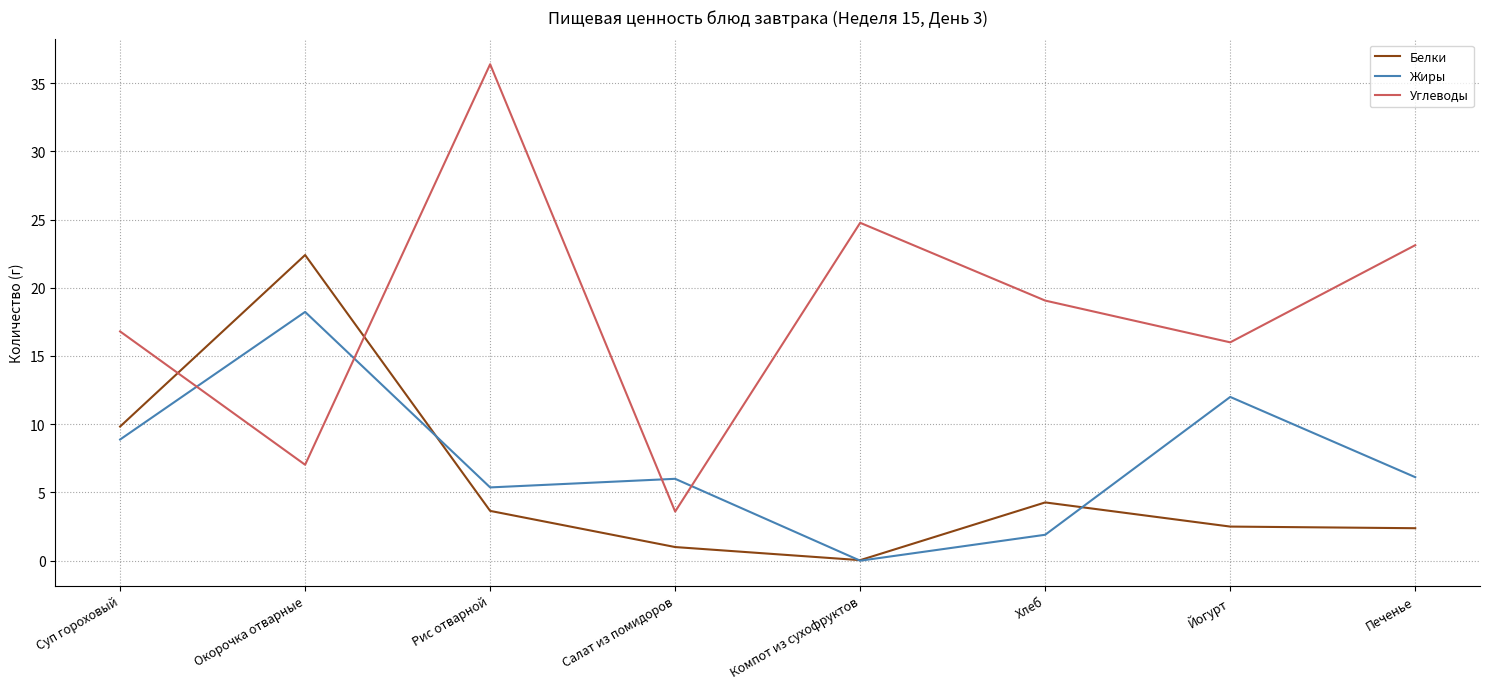

At how many categories does at least one series exceed 20?

4